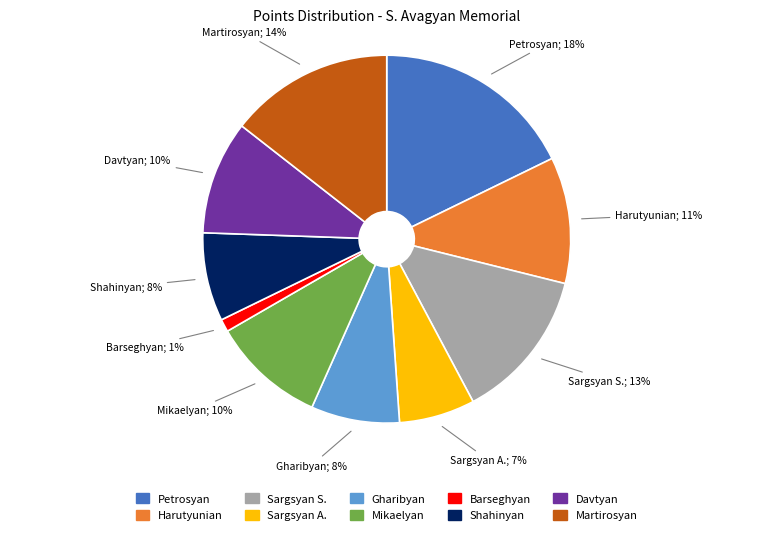

Is Martirosyan the majority of the pie?

No